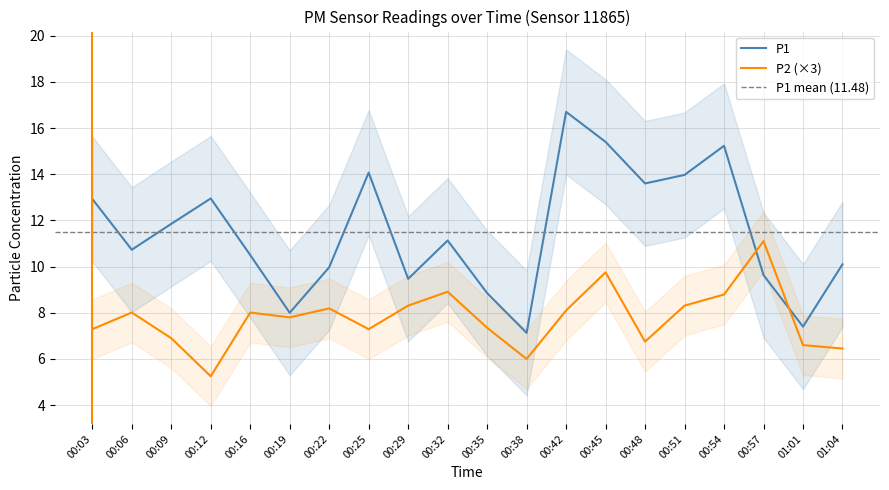

Where do P2 and P1 first cross each other?

00:54 and 00:57